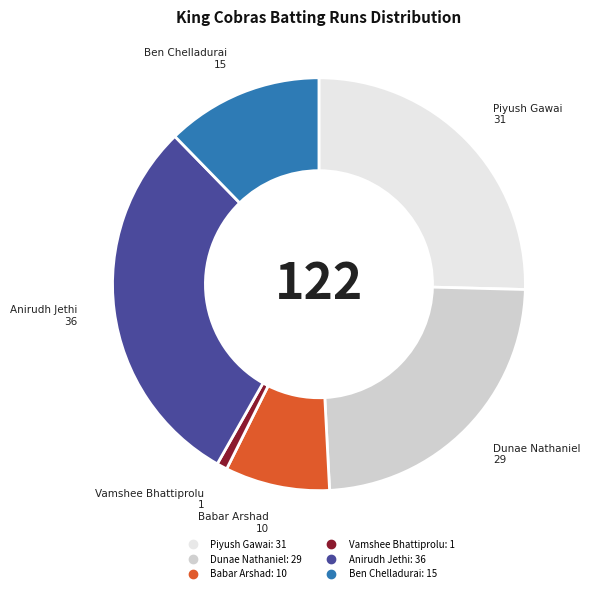

What is the largest slice in the pie chart?

Anirudh Jethi